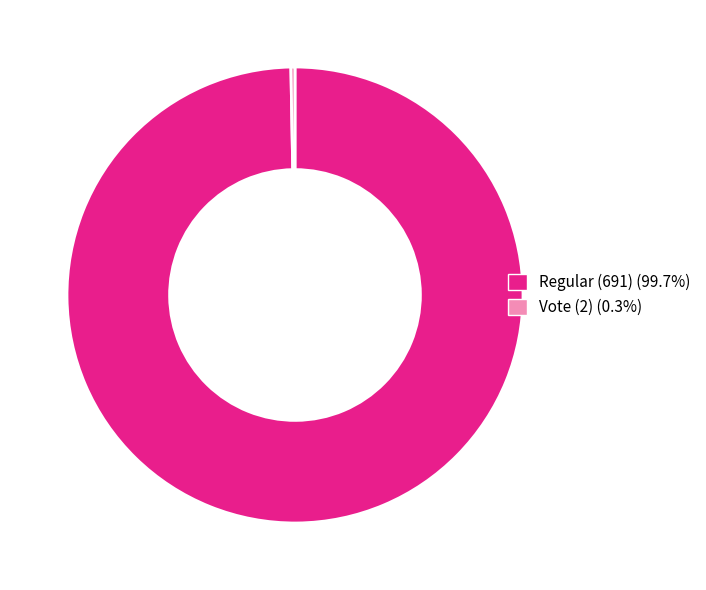

How many segments does this pie chart have?

2